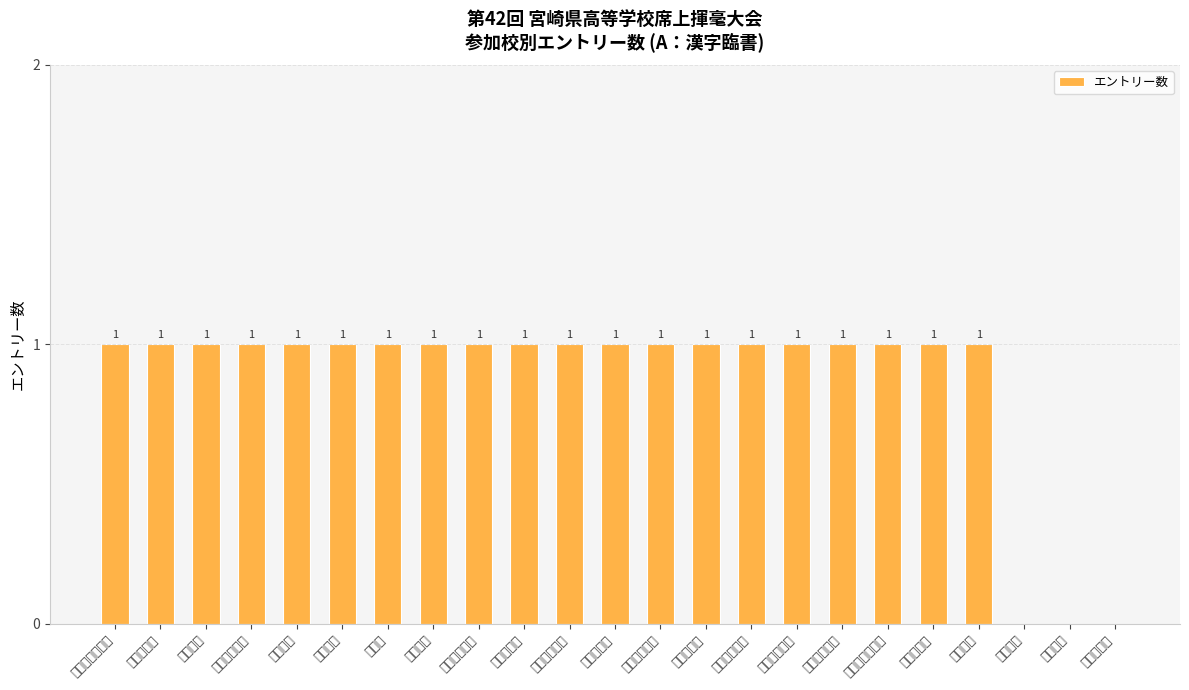

Reading left to right, list all the values displayed in this chart.

1	1	1	1	1	1	1	1	1	1	1	1	1	1	1	1	1	1	1	1	0	0	0